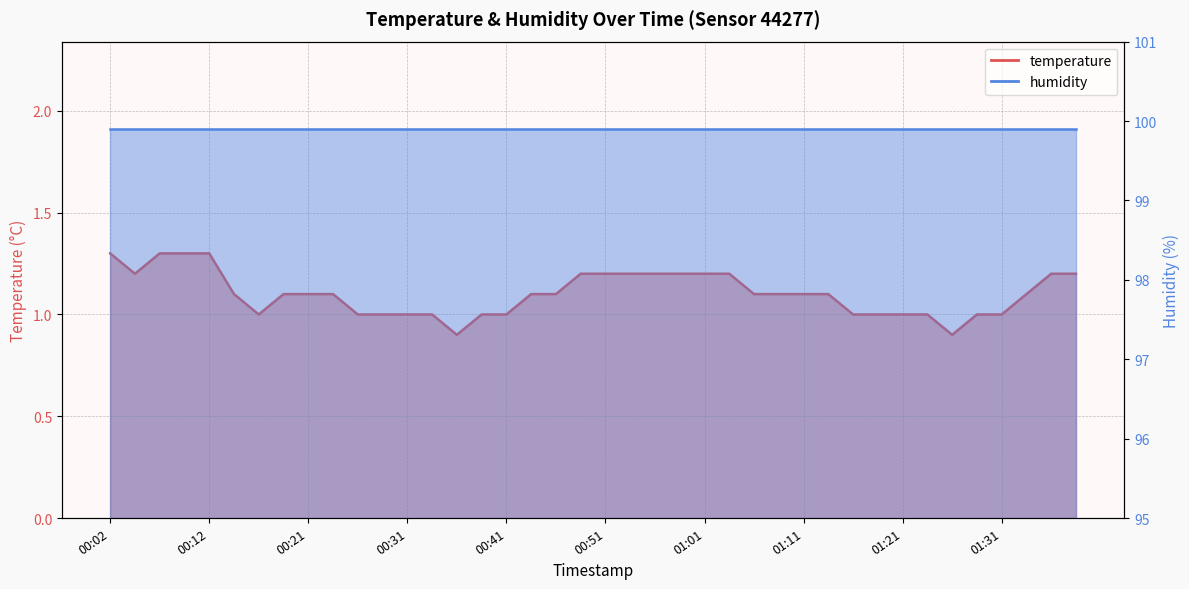

True or false: the data shows 0.5 at 00:12.

False